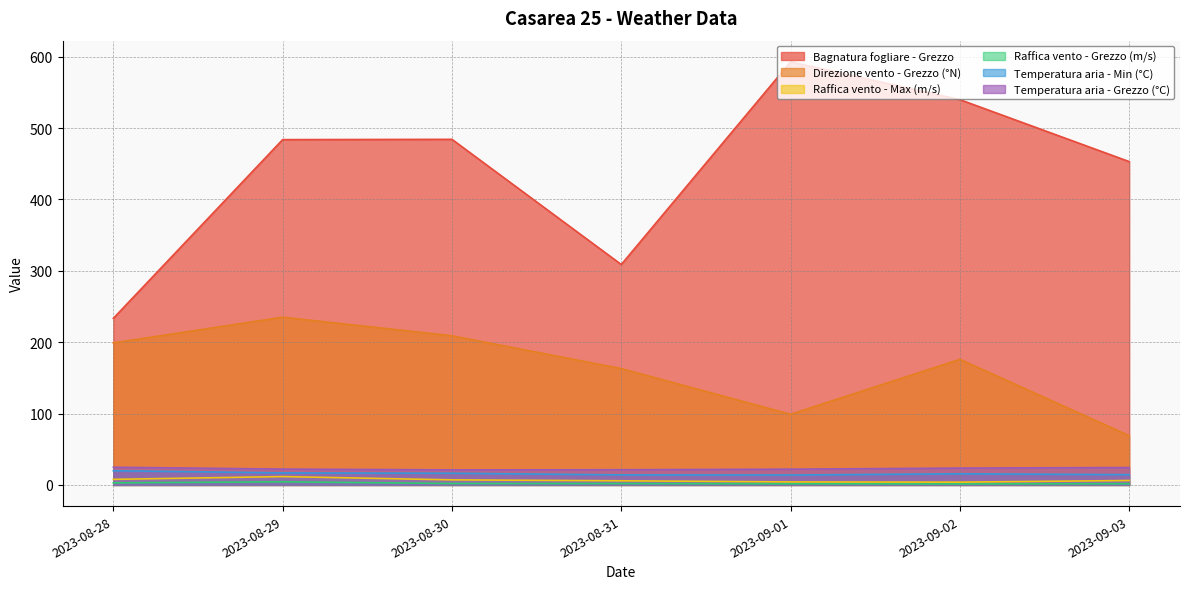

True or false: Raffica vento - Grezzo (m/s) has a value of 2.0 at 2023-08-30.

True